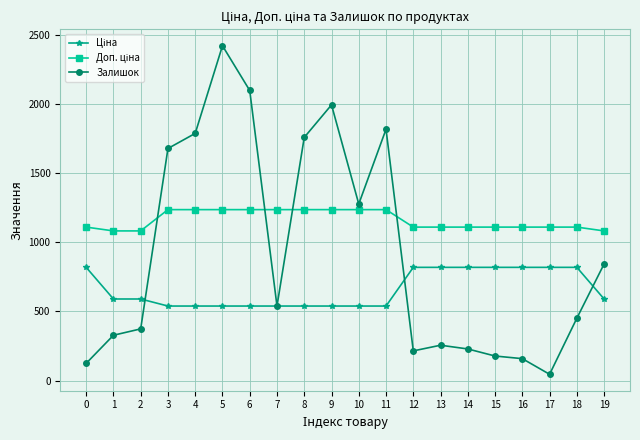

What is the difference between the highest and lowest values at 10?

737.0